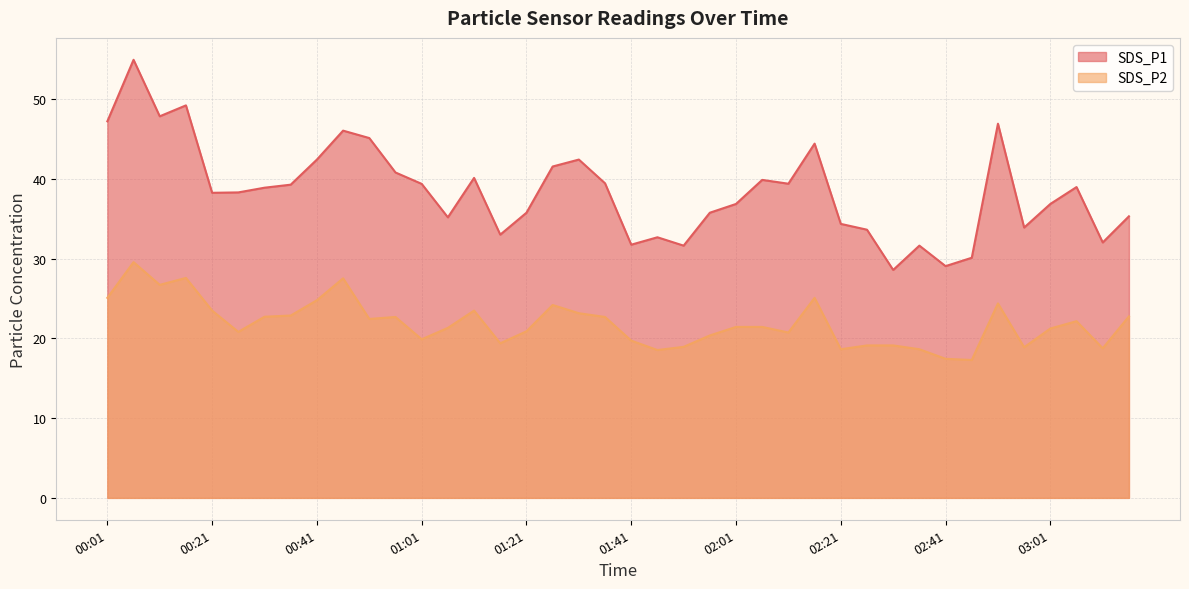

What is the approximate value of SDS_P1 at 01:21?

35.8